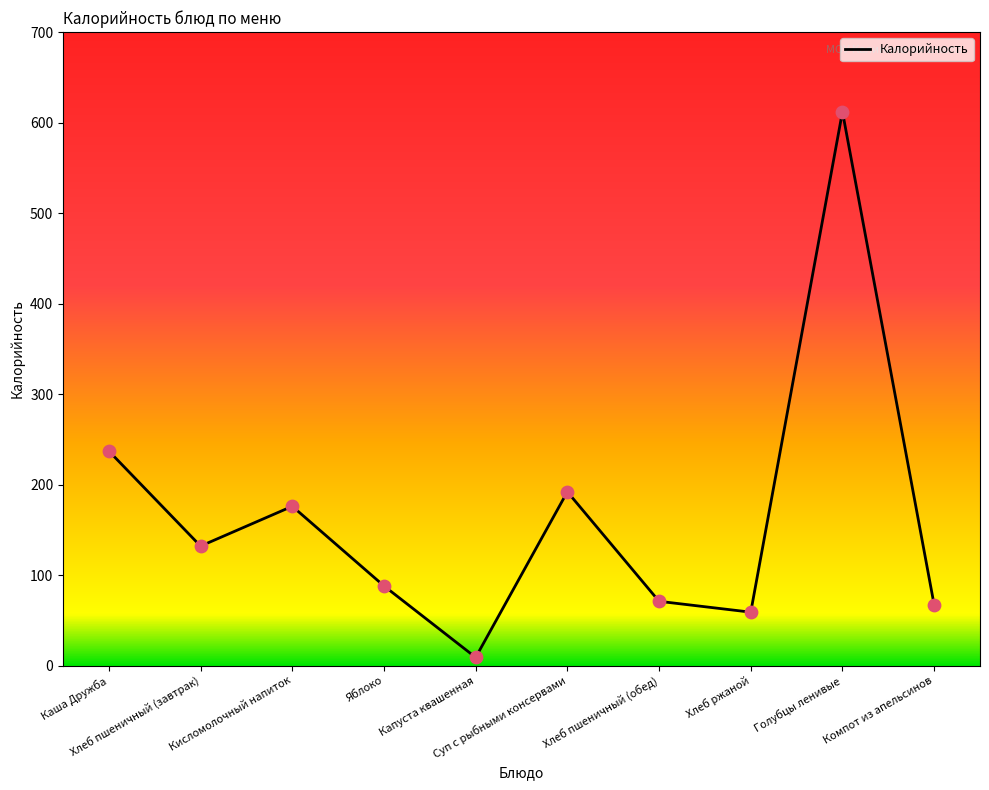

What is the change in value from Хлеб пшеничный (обед) to Компот из апельсинов?

-4